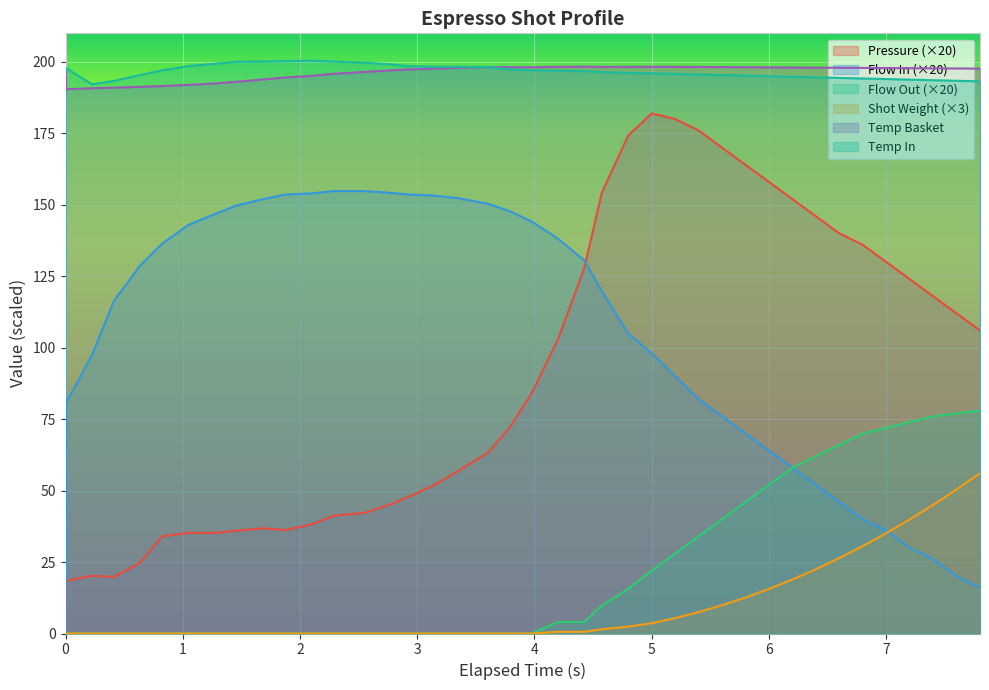

Which series has the widest spread of values?

Pressure (×20)